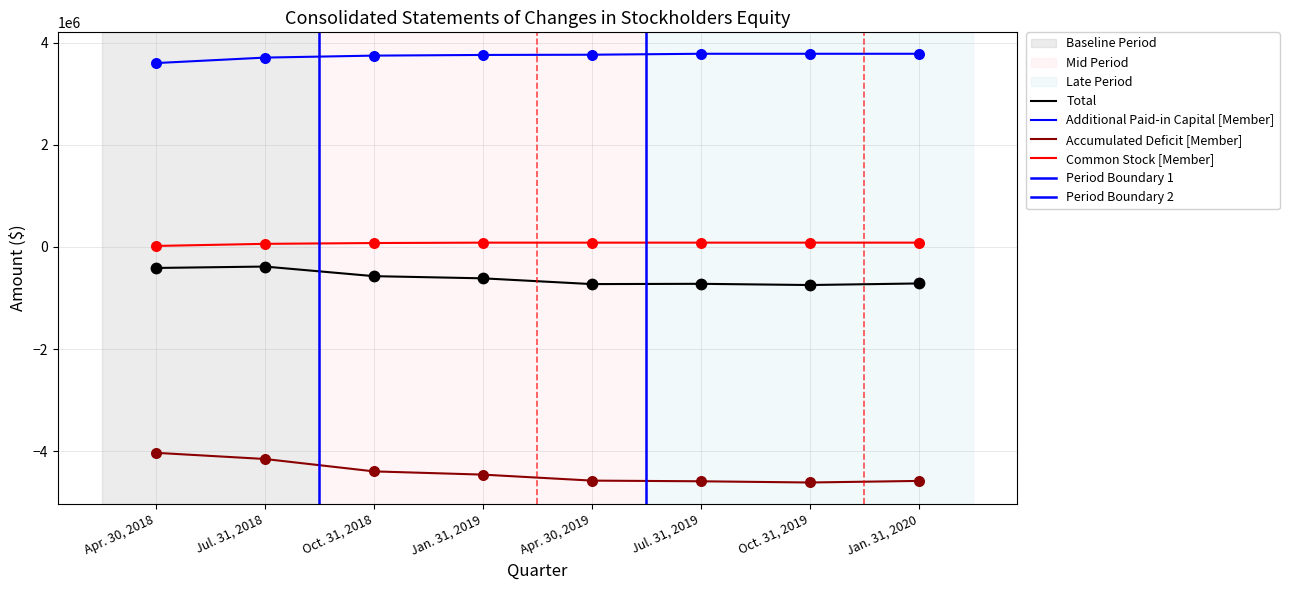

Is the value of Additional Paid-in Capital [Member] at Jan. 31, 2020 greater than the value of Common Stock [Member] at Jul. 31, 2018?

Yes